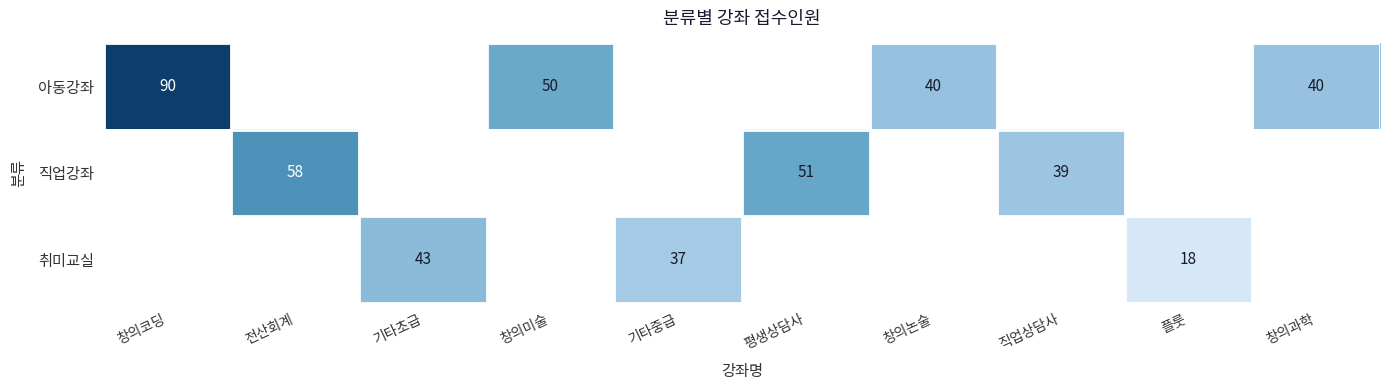

How many data points does each series have?

10